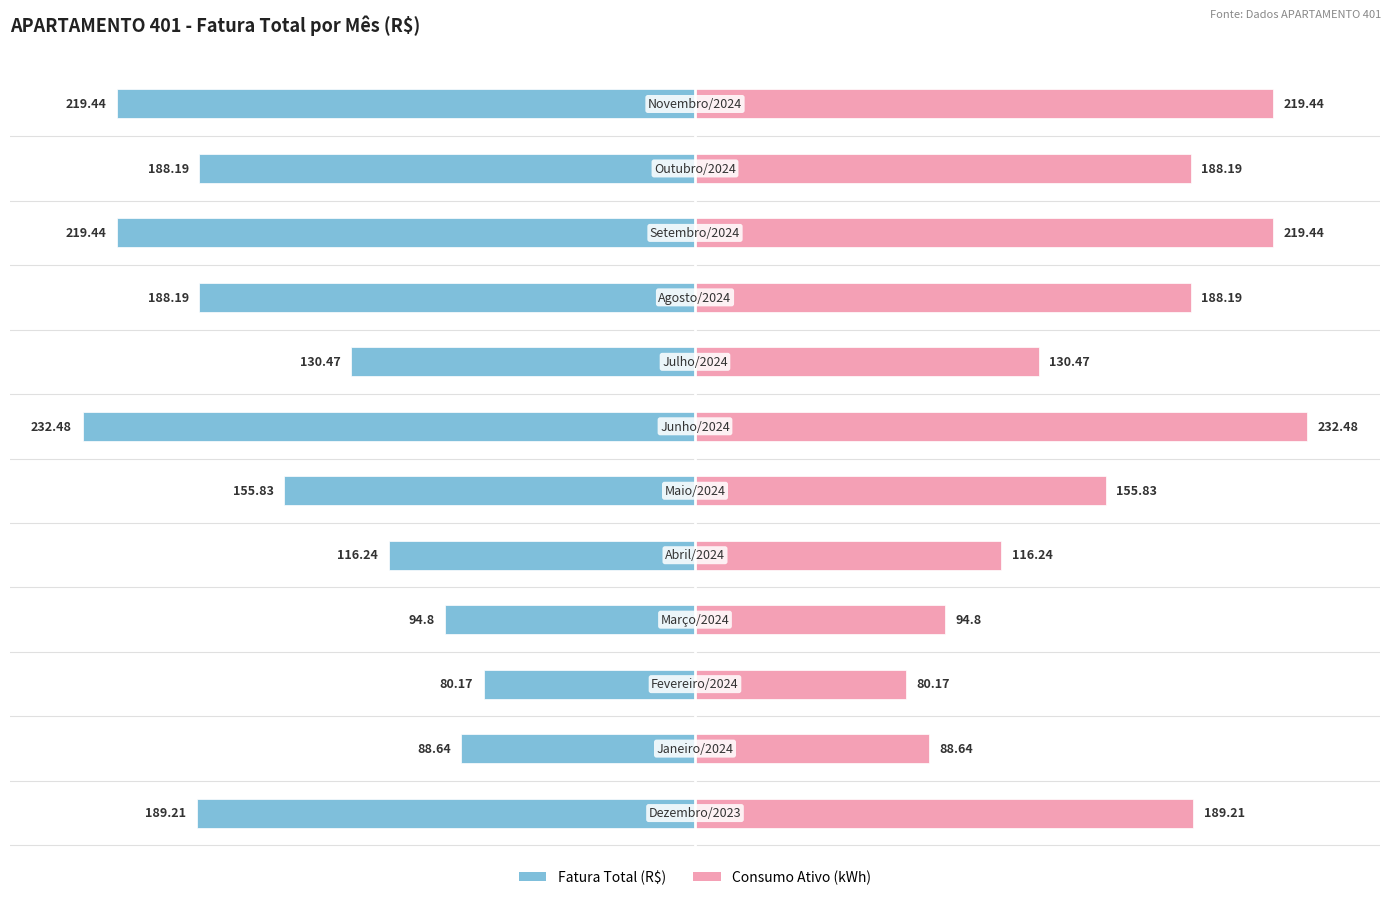

Reading left to right, extract all data points from this chart.

Fatura Total (R$): 0=-189.2	1=-88.6	2=-80.2	3=-94.8	4=-116.2	5=-155.8	6=-232.5	7=-130.5	8=-188.2	9=-219.4	10=-188.2	11=-219.4
Consumo Ativo (kWh): 0=189.2	1=88.6	2=80.2	3=94.8	4=116.2	5=155.8	6=232.5	7=130.5	8=188.2	9=219.4	10=188.2	11=219.4